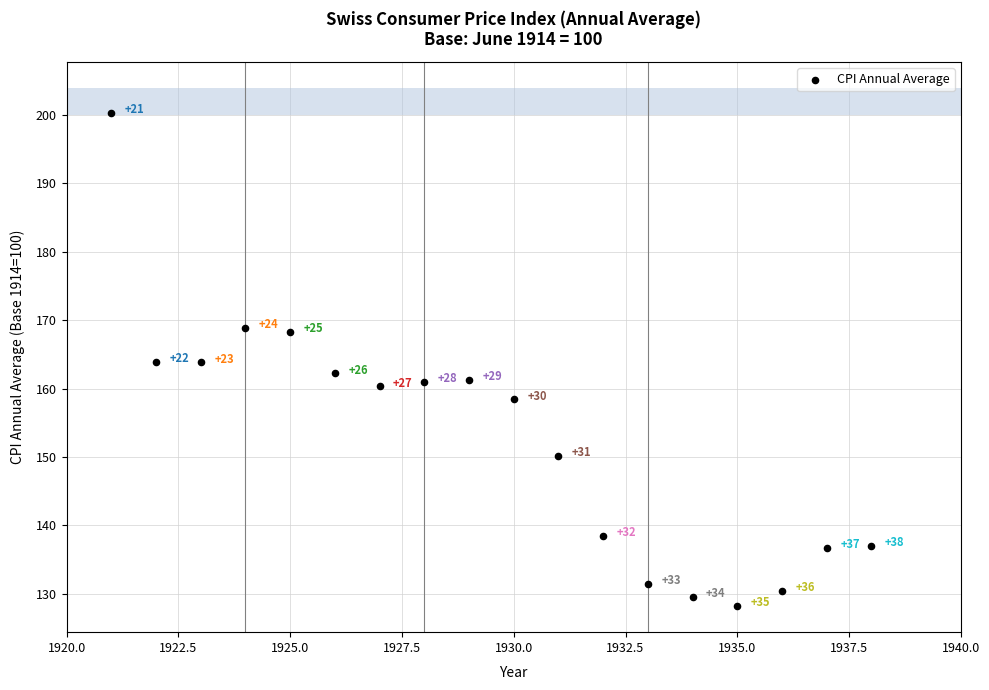

What Y value in the scatter plot is closest to 164?

163.9